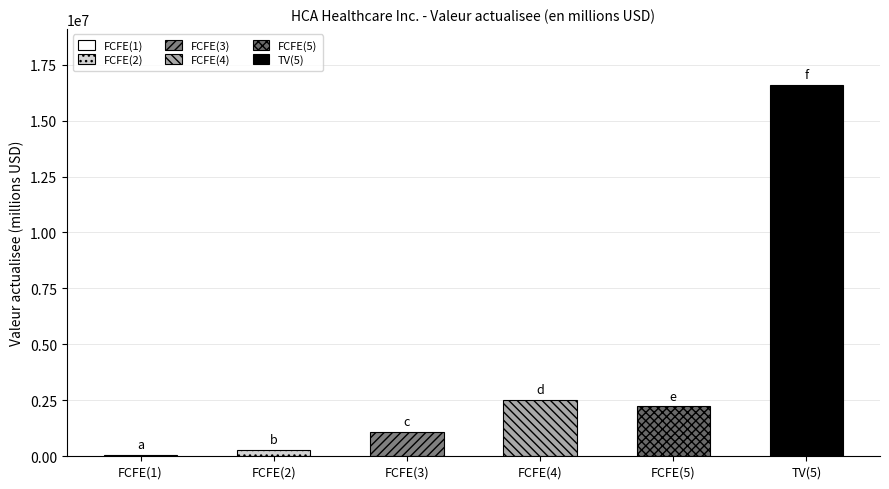

Is it true that FCFE(4) equals 1398414 at FCFE(3)?

False